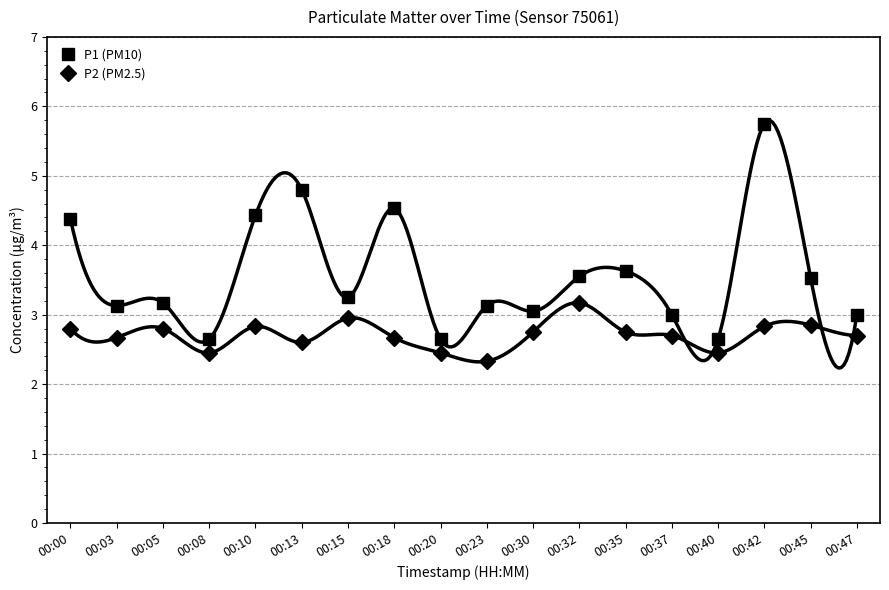

At which category does the chart reach its peak across all series?

00:42